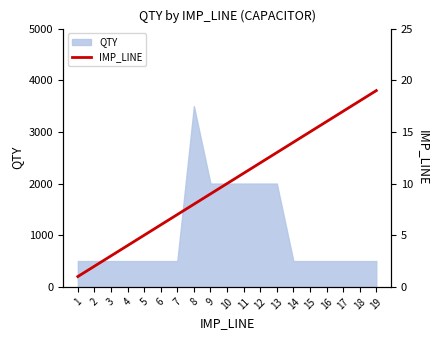

The value of QTY at 17 is 705. True or false?

False